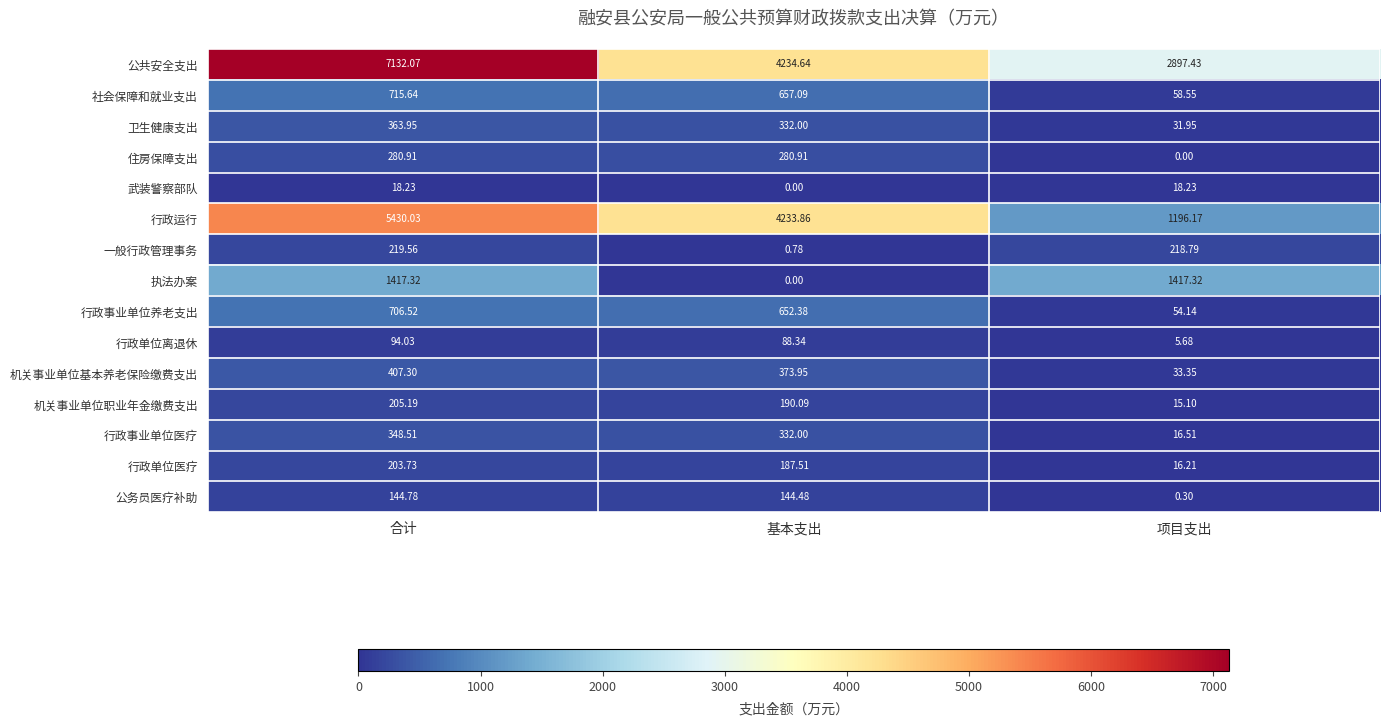

Rank the categories by 公务员医疗补助 value from highest to lowest.

合计, 基本支出, 项目支出